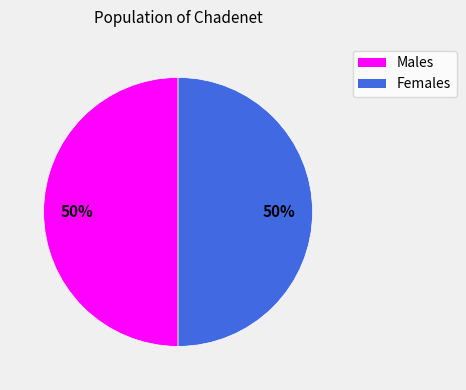

To the nearest percent, what is the average slice percentage?

50%